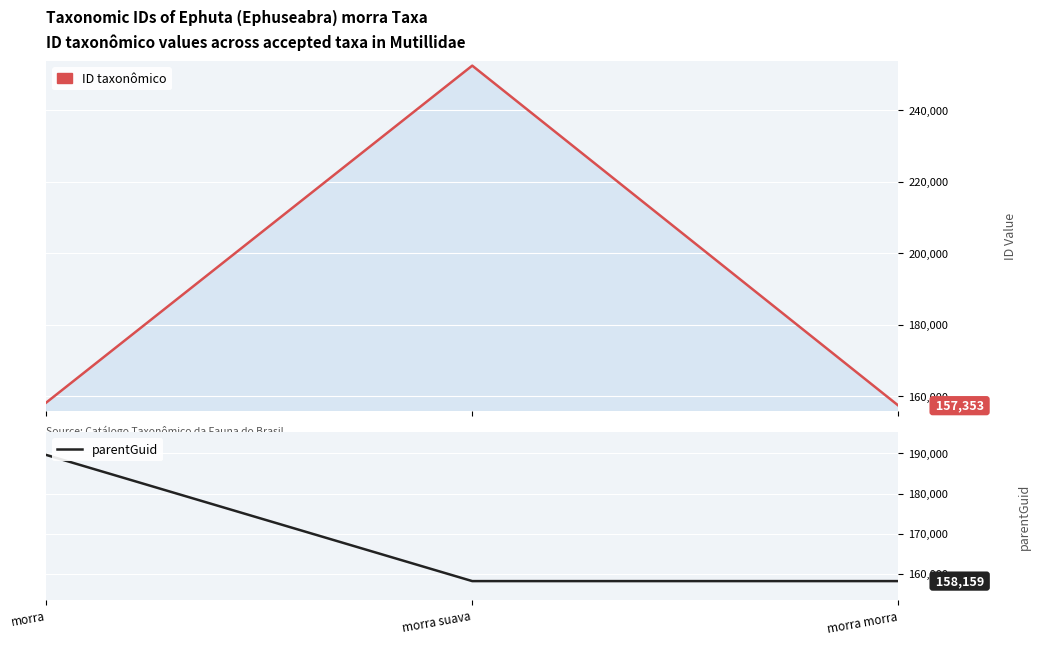

Reading left to right, extract all data points from this chart.

morra=189645	morra suava=158159	morra morra=158159